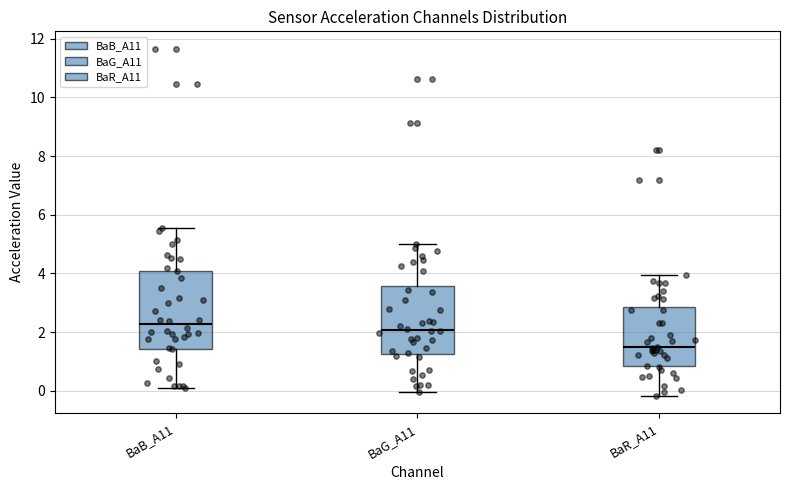

Reading left to right, read every box against the y-axis: the position of its median line, the range the box covers, and the ends of its whiskers. The values are not printed on the chart, so give them approximately, as read against the axis.

BaB_A11: median 2.2, box 1.4 to 4.2, whiskers 0.2 to 5.6
BaG_A11: median 2.0, box 1.2 to 3.6, whiskers 0.0 to 5.0
BaR_A11: median 1.4, box 0.8 to 2.8, whiskers -0.2 to 4.0